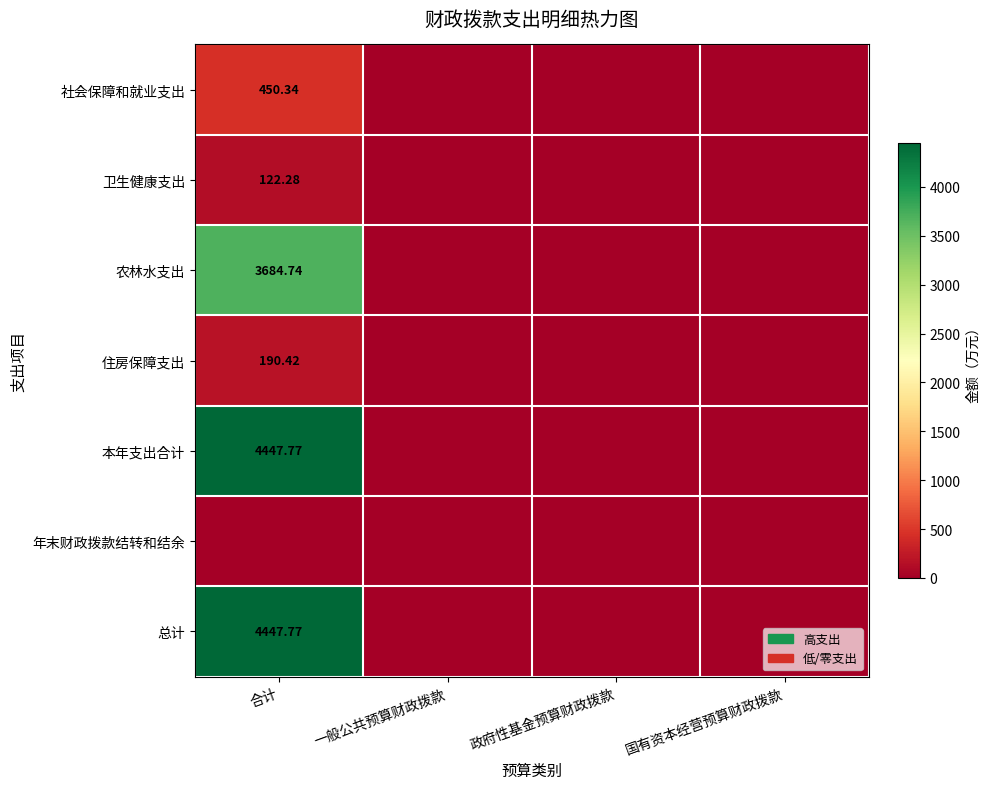

At which label does 农林水支出 reach its peak?

合计